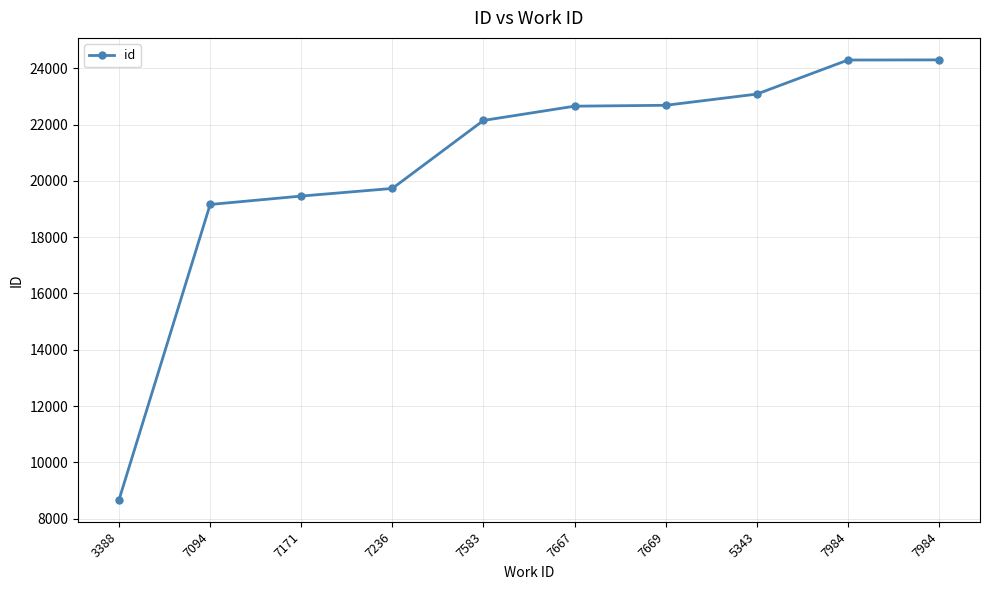

Is it true that the value at 7583 is 22150?

True